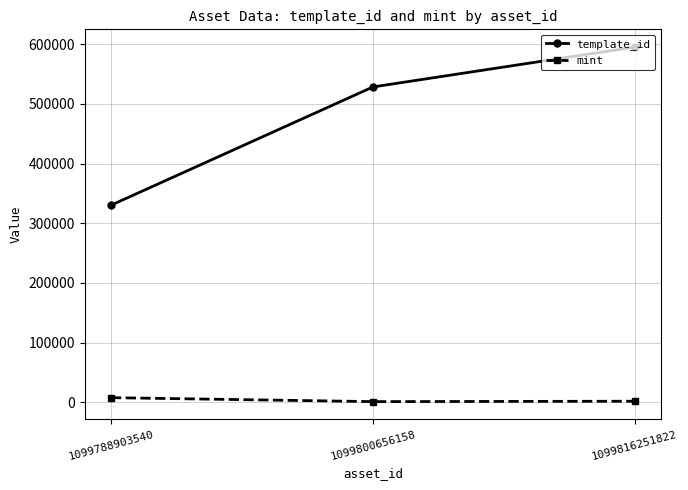

What is the minimum value for template_id?

330131